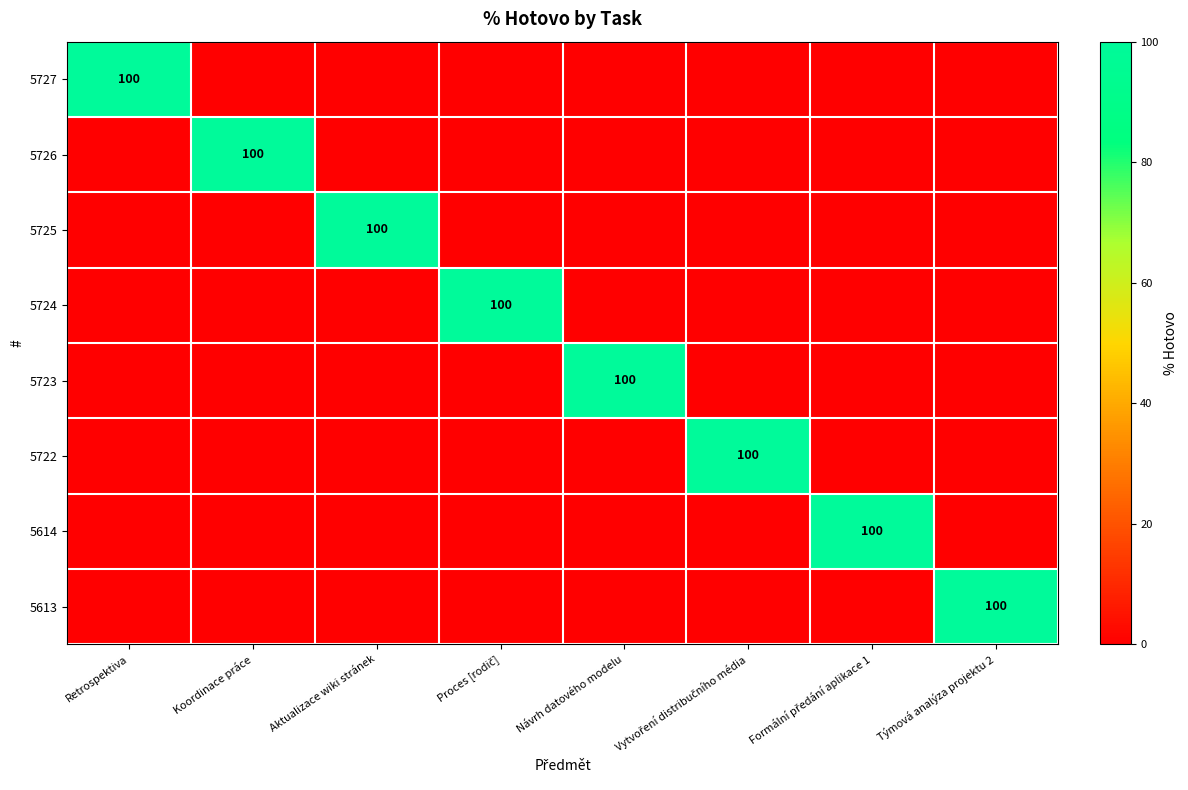

How many values in 5727 are above zero?

1